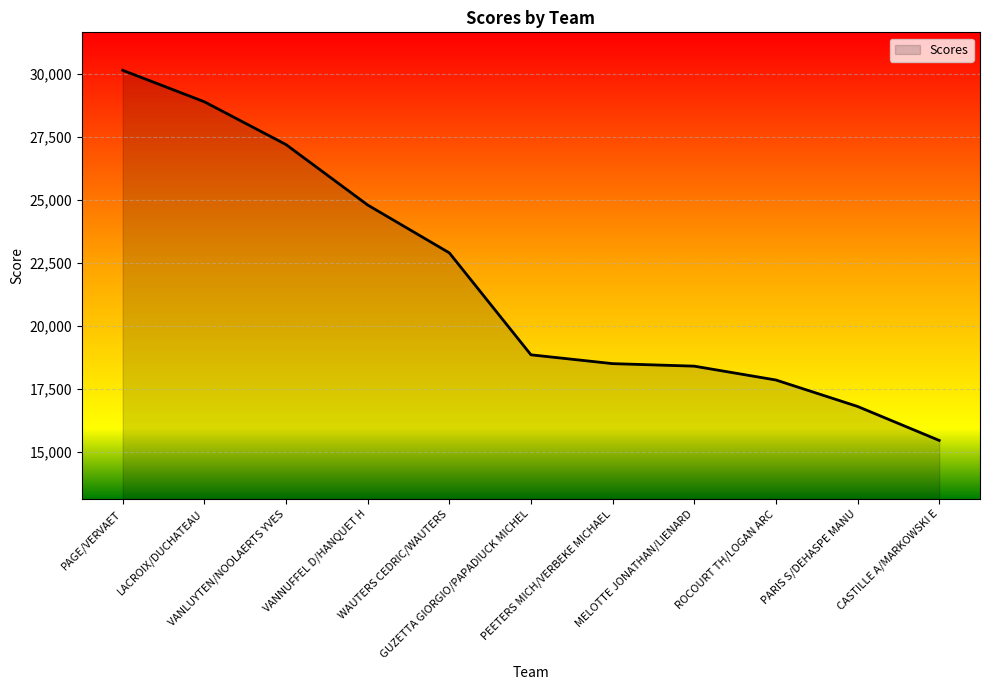

Reading left to right, extract all data points from this chart.

30150	28900	27200	24800	22900	18850	18500	18400	17850	16800	15450